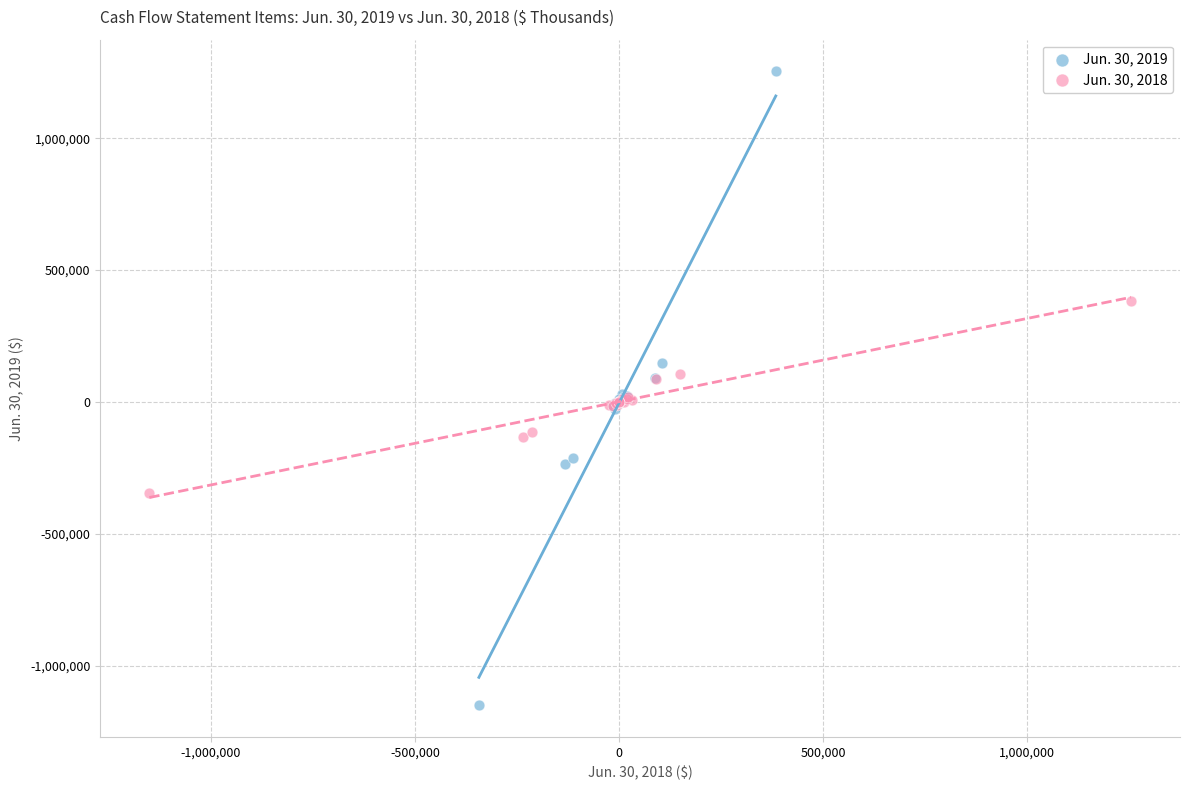

Which series has the largest Y range (max minus min)?

Jun. 30, 2019